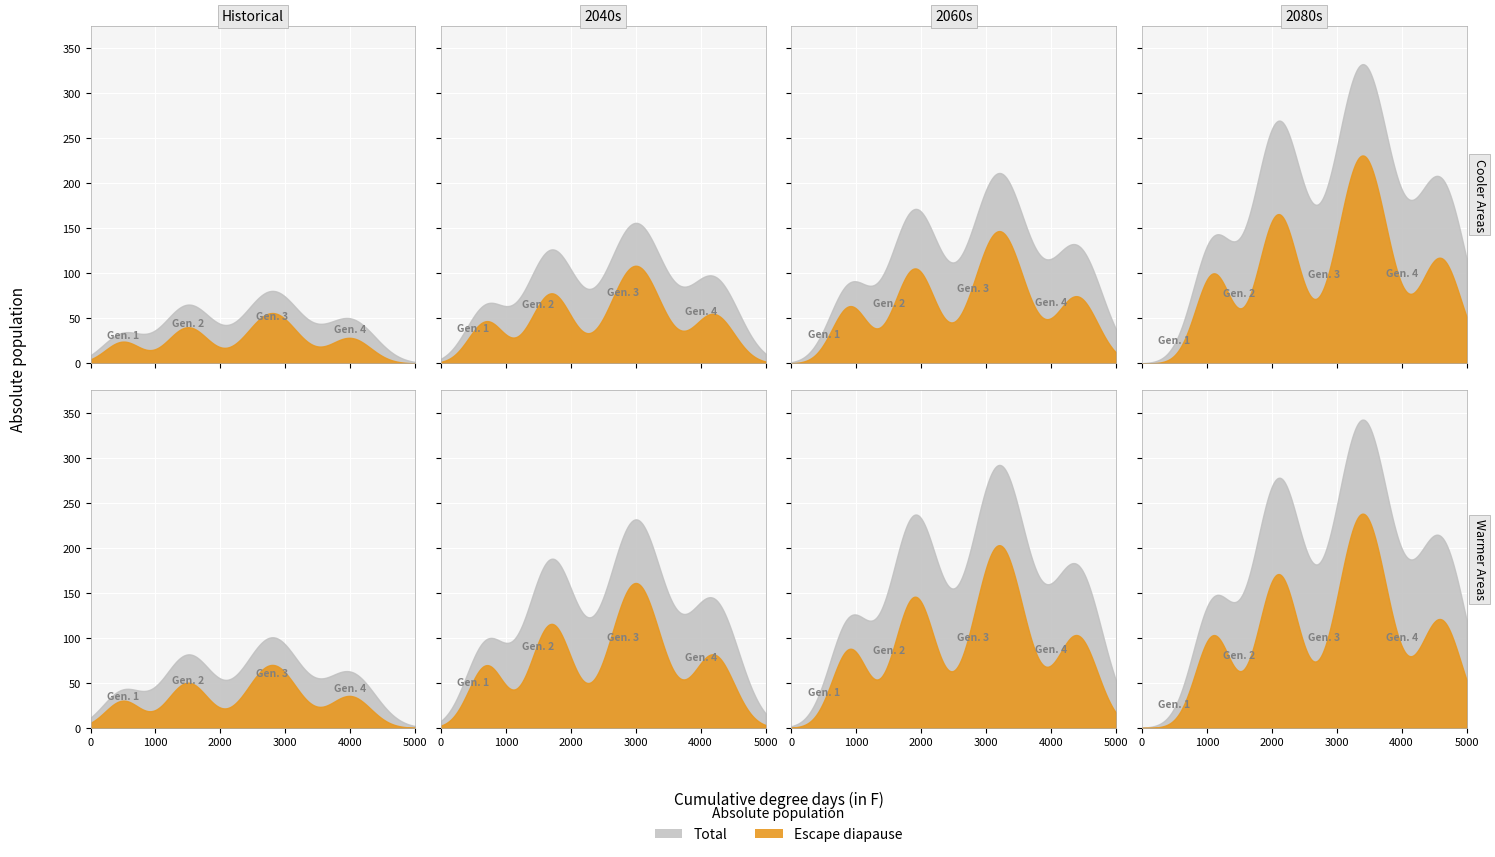

The value of Escape diapause at 3 is 7. True or false?

False